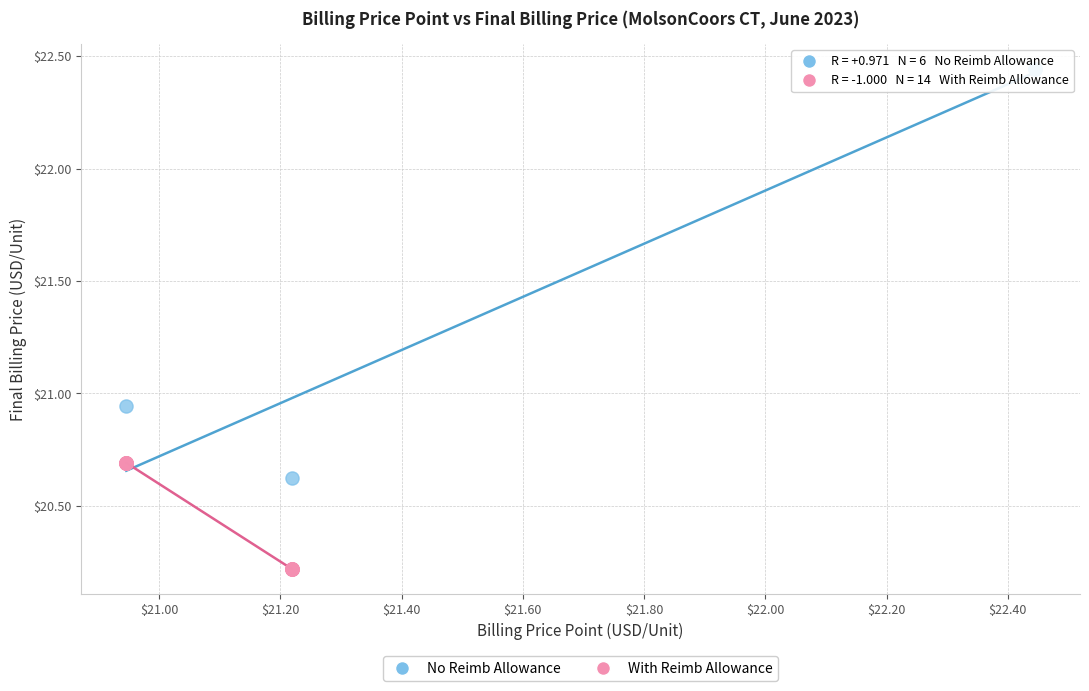

Which series reaches the maximum Y coordinate?

No Reimb Allowance